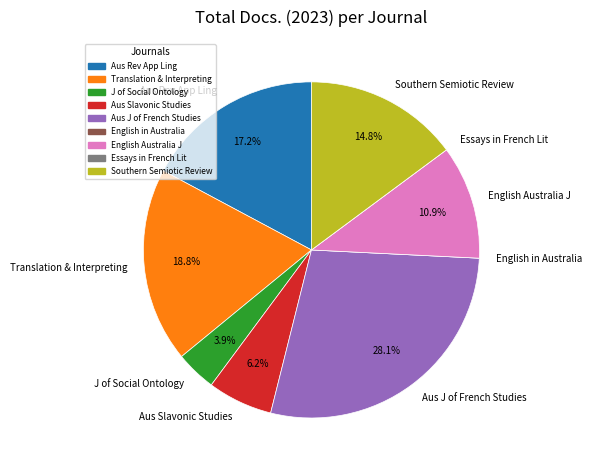

Does any single category account for the majority?

No